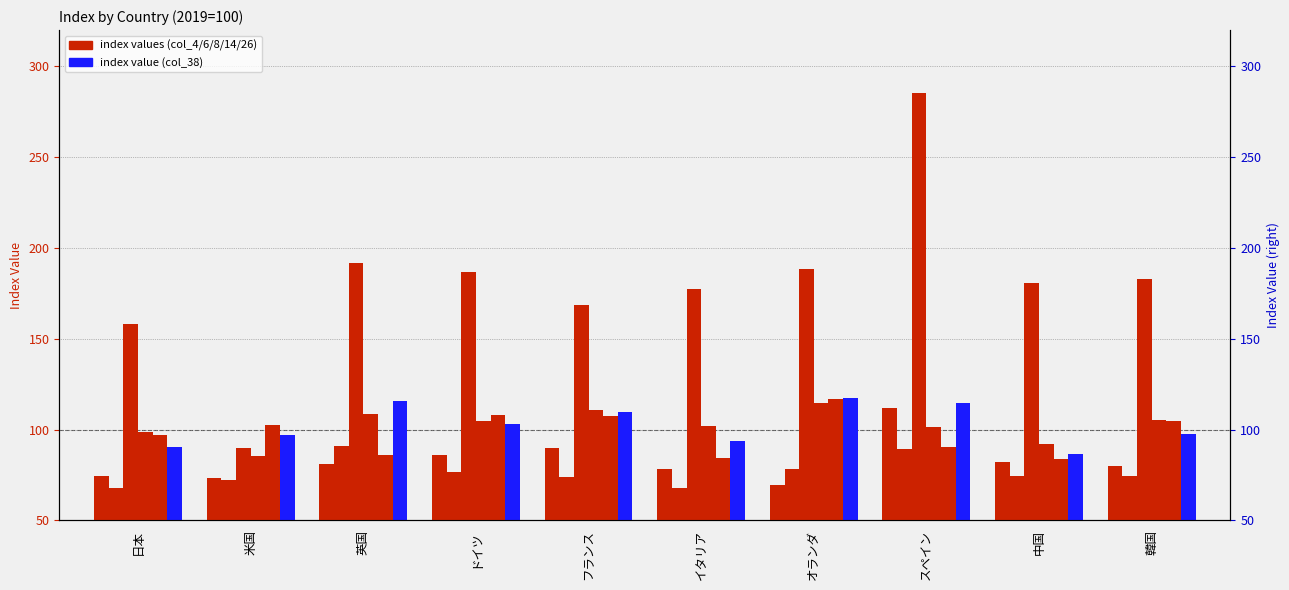

List the labels in order of col_6 (2019-5) value, smallest first.

中国, イタリア, 英国, スペイン, 日本, 米国, 韓国, フランス, ドイツ, オランダ